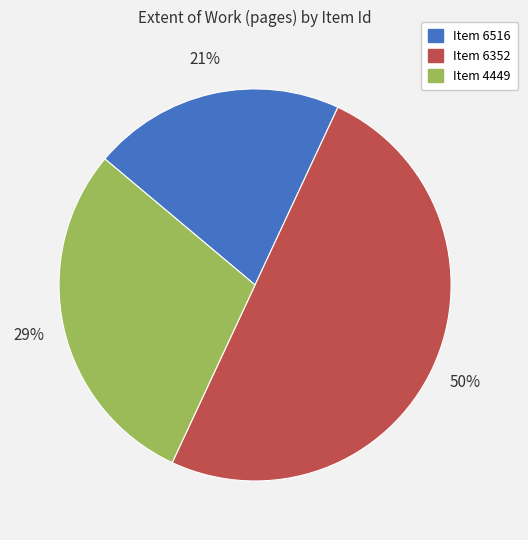

To the nearest percent, what is the difference between the largest and smallest slice percentages?

29%